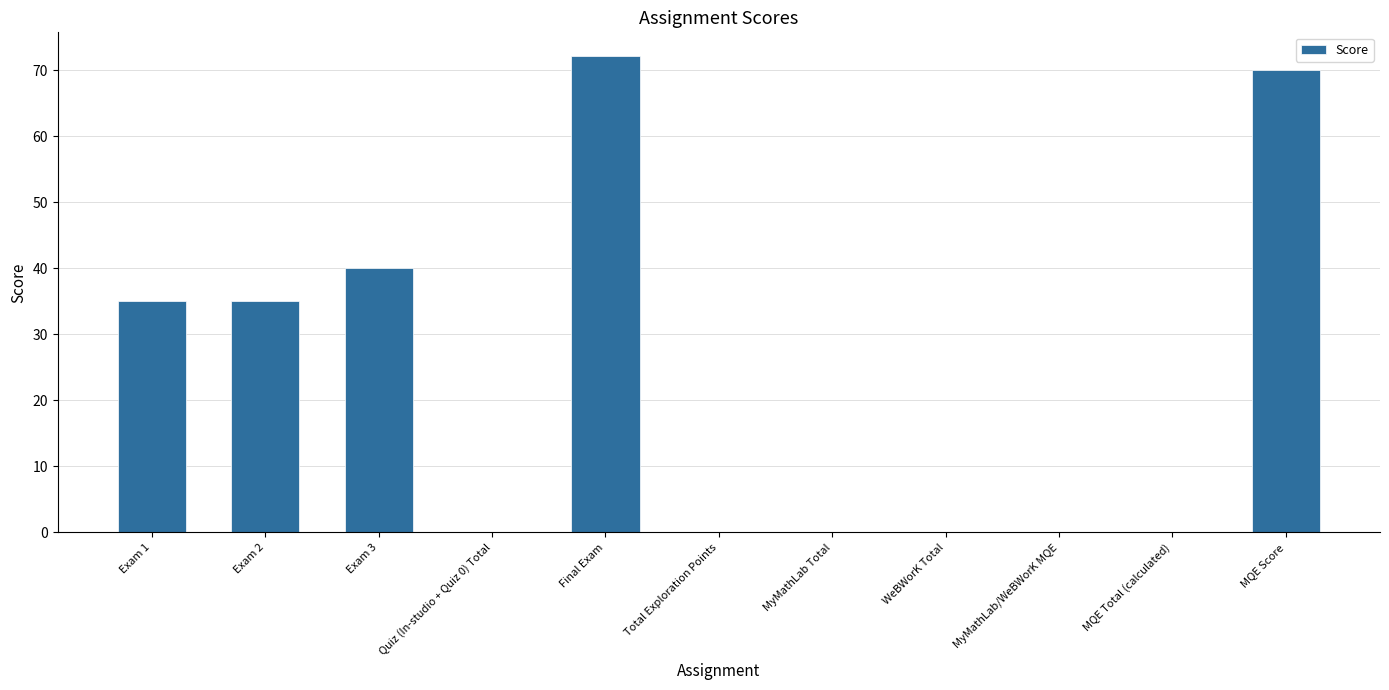

What is the sum of the values at Exam 3 and Quiz (In-studio + Quiz 0) Total?

40.0